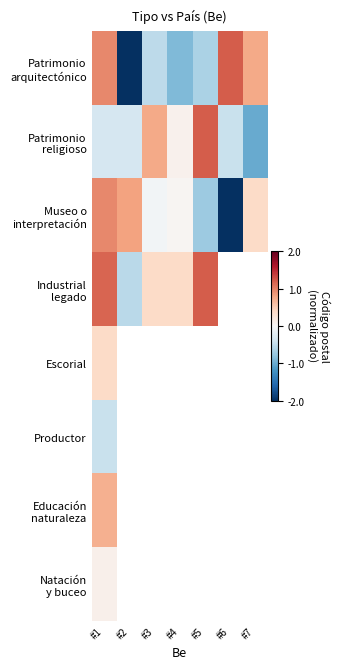

The Patrimonio arquitectónico series shows -0.6 at #5. True or false?

True